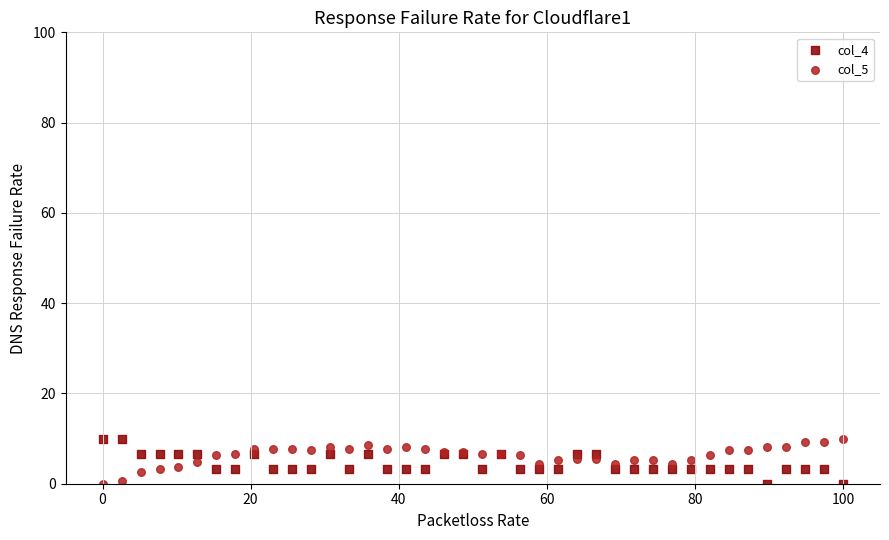

What is the X range (max minus min) for the scatter plot?

100.0